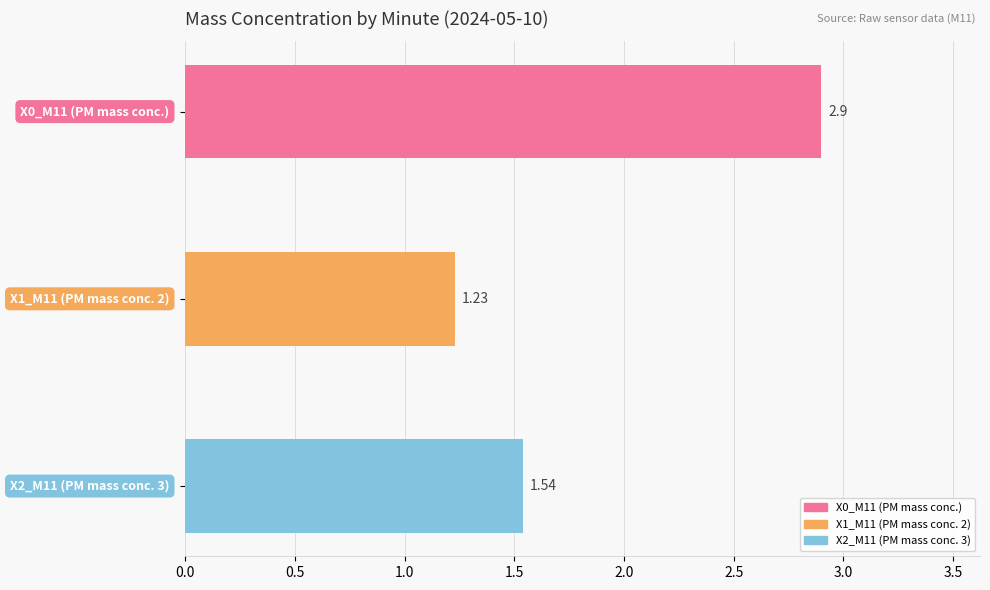

How many series are shown in this chart?

3